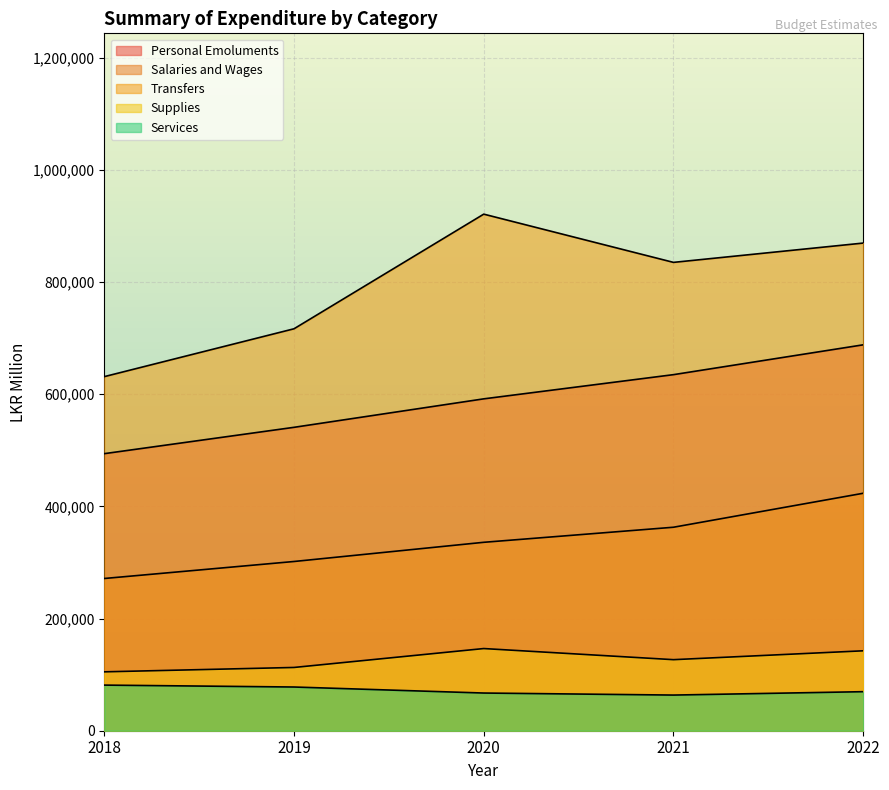

What is the difference between the maximum and minimum values in the Supplies series?

41496